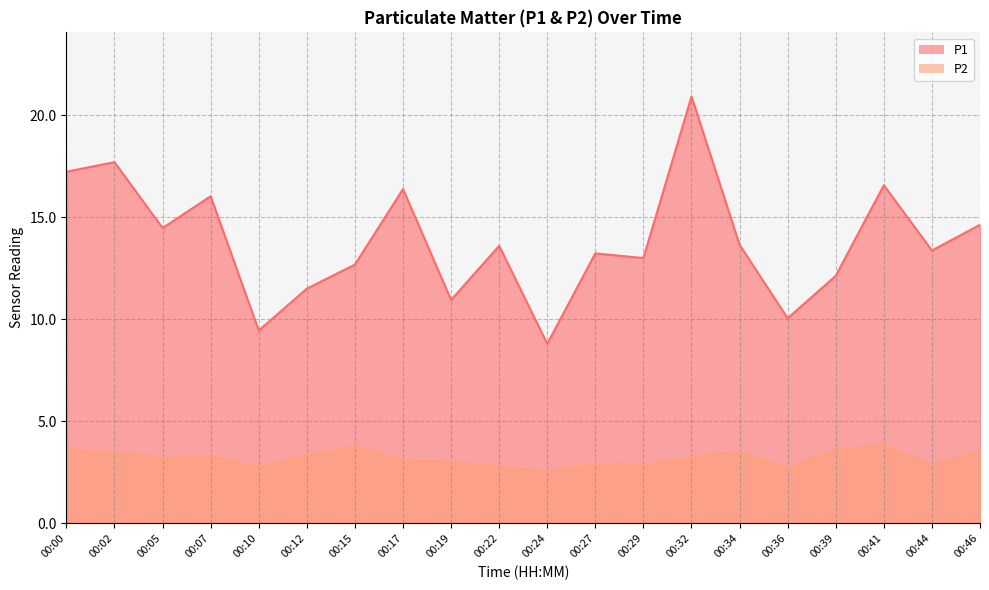

At which category does P2 reach its first local valley?

00:05